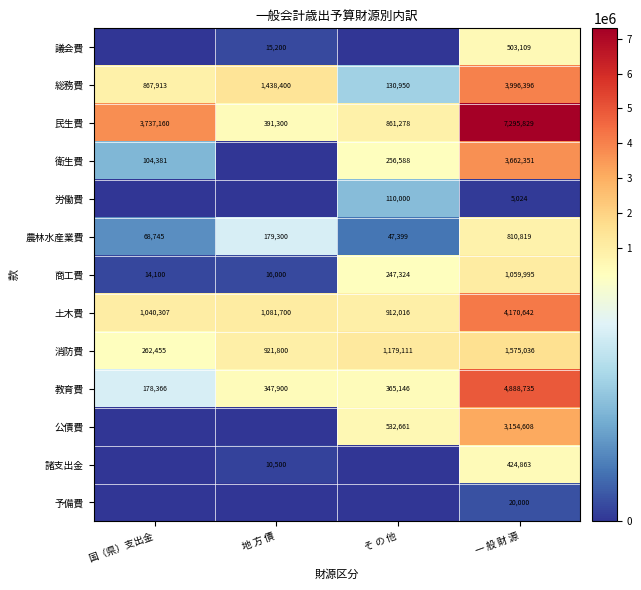

Count the number of data series in this chart.

13